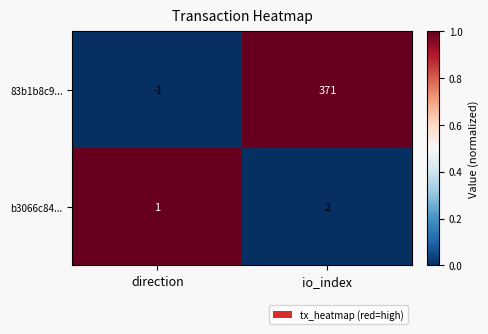

How many data points does each series have?

2